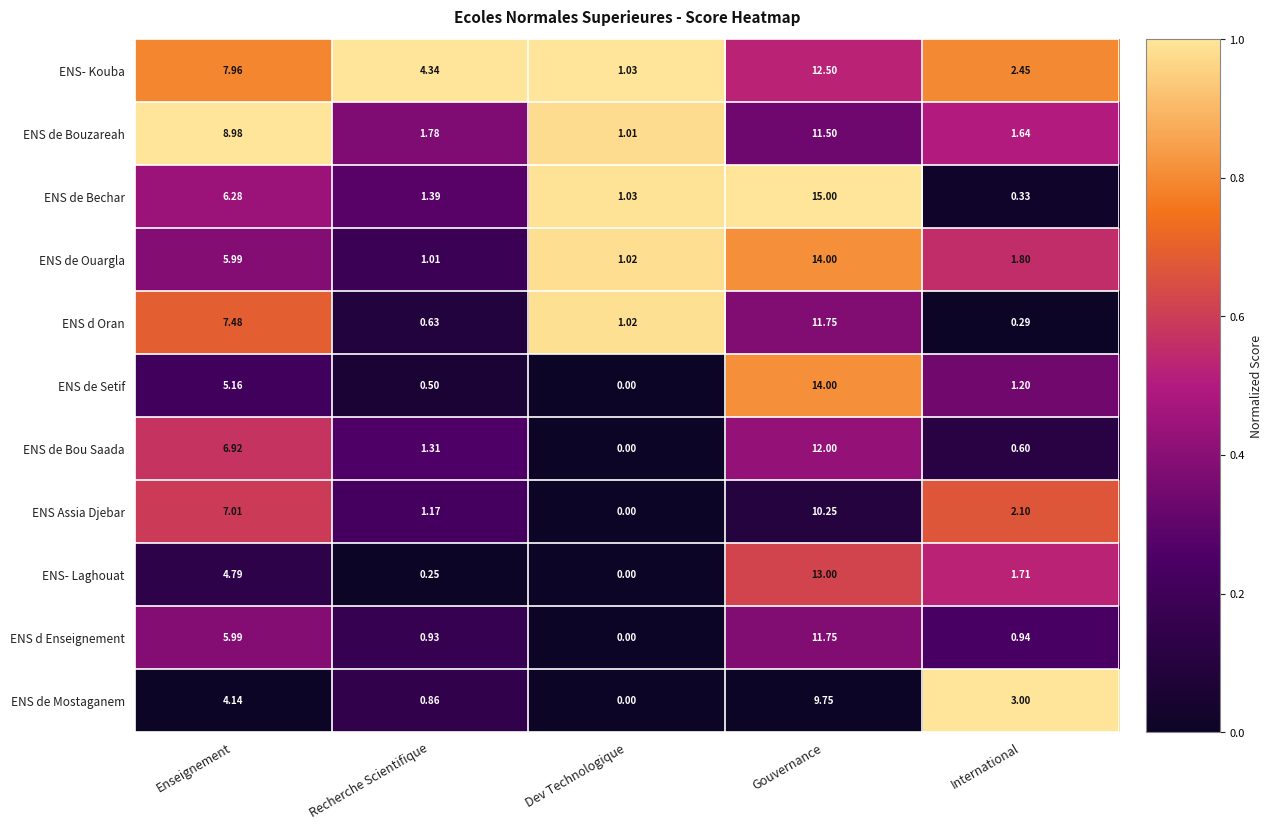

Is the value of ENS de Mostaganem at Enseignement greater than the value of ENS de Bouzareah at Dev Technologique?

Yes